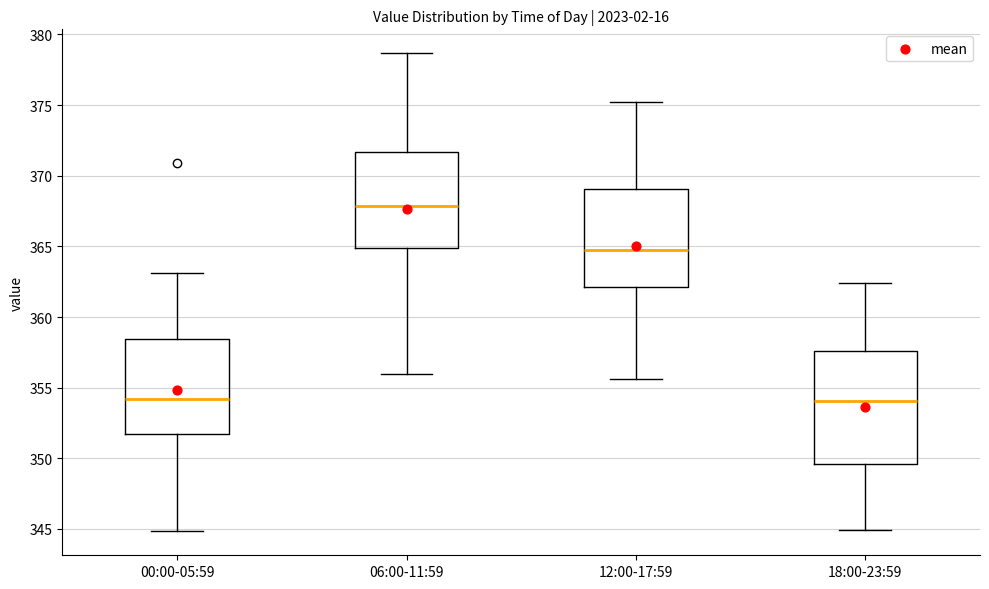

Which box is the tallest, from its lower edge to its upper edge?

18:00-23:59